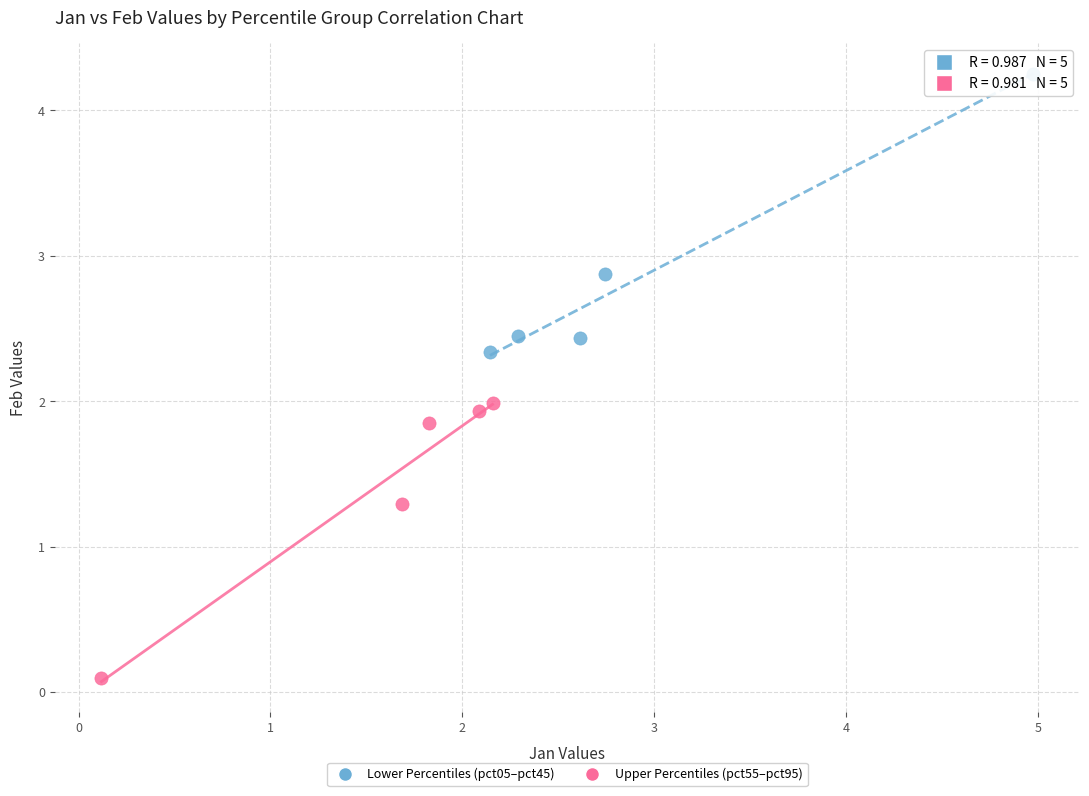

Which series contains the highest Y value?

Lower Percentiles (pct05–pct45)